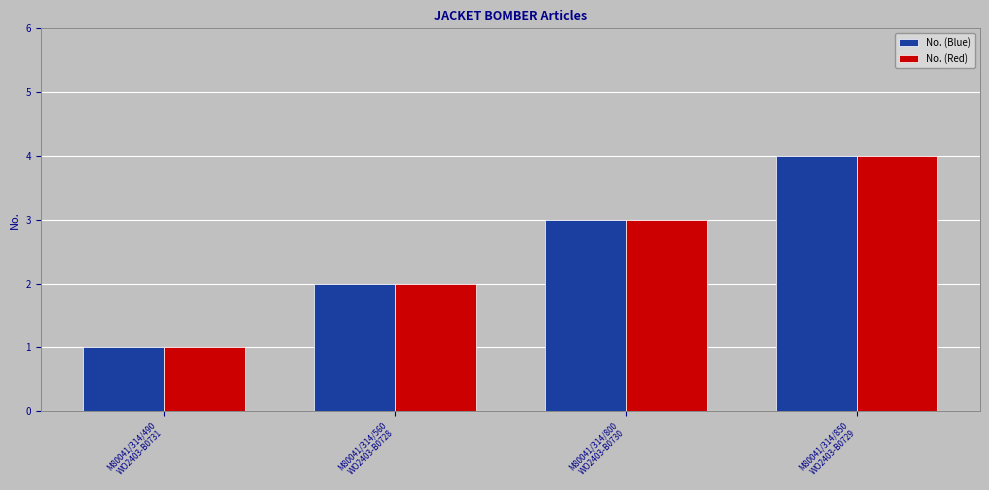

Are the bars horizontal?

No